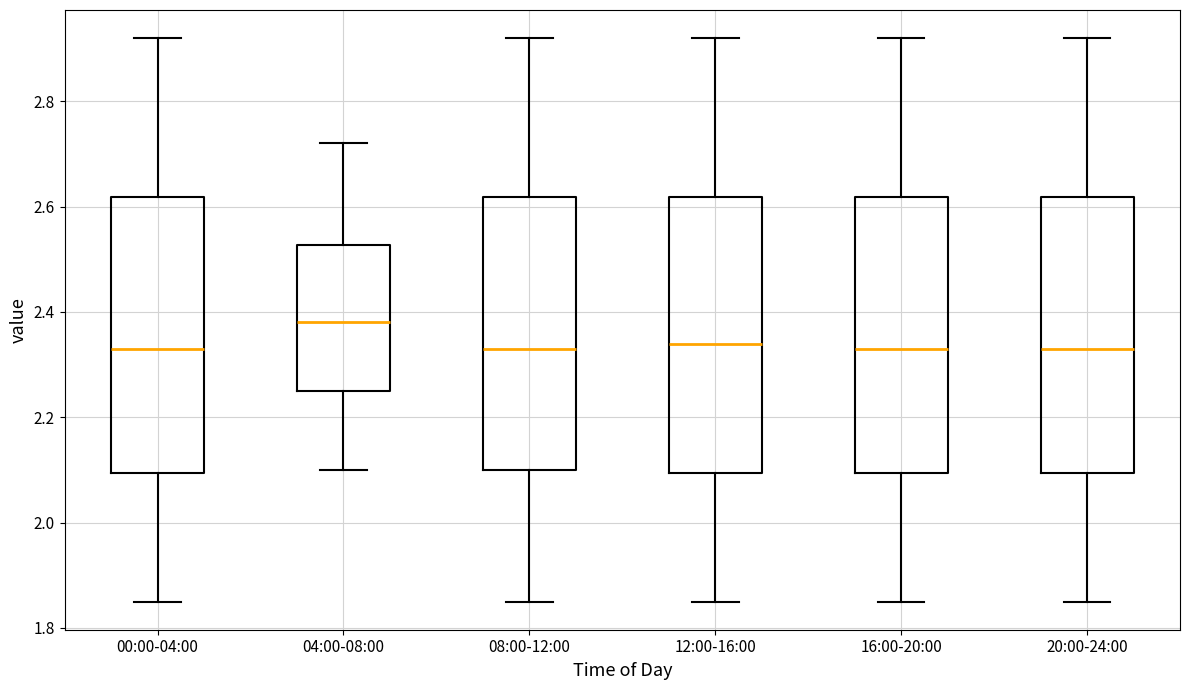

Reading left to right, read every box against the y-axis: the position of its median line, the range the box covers, and the ends of its whiskers. The values are not printed on the chart, so give them approximately, as read against the axis.

00:00-04:00: median 2.34, box 2.10 to 2.62, whiskers 1.86 to 2.92
04:00-08:00: median 2.38, box 2.26 to 2.52, whiskers 2.10 to 2.72
08:00-12:00: median 2.34, box 2.10 to 2.62, whiskers 1.86 to 2.92
12:00-16:00: median 2.34, box 2.10 to 2.62, whiskers 1.86 to 2.92
16:00-20:00: median 2.34, box 2.10 to 2.62, whiskers 1.86 to 2.92
20:00-24:00: median 2.34, box 2.10 to 2.62, whiskers 1.86 to 2.92